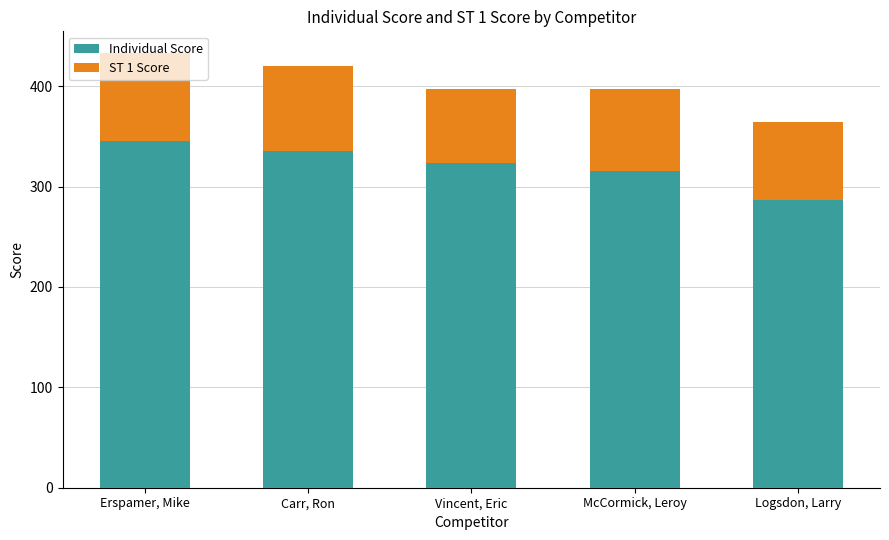

What is the average value of the Individual Score series?

321